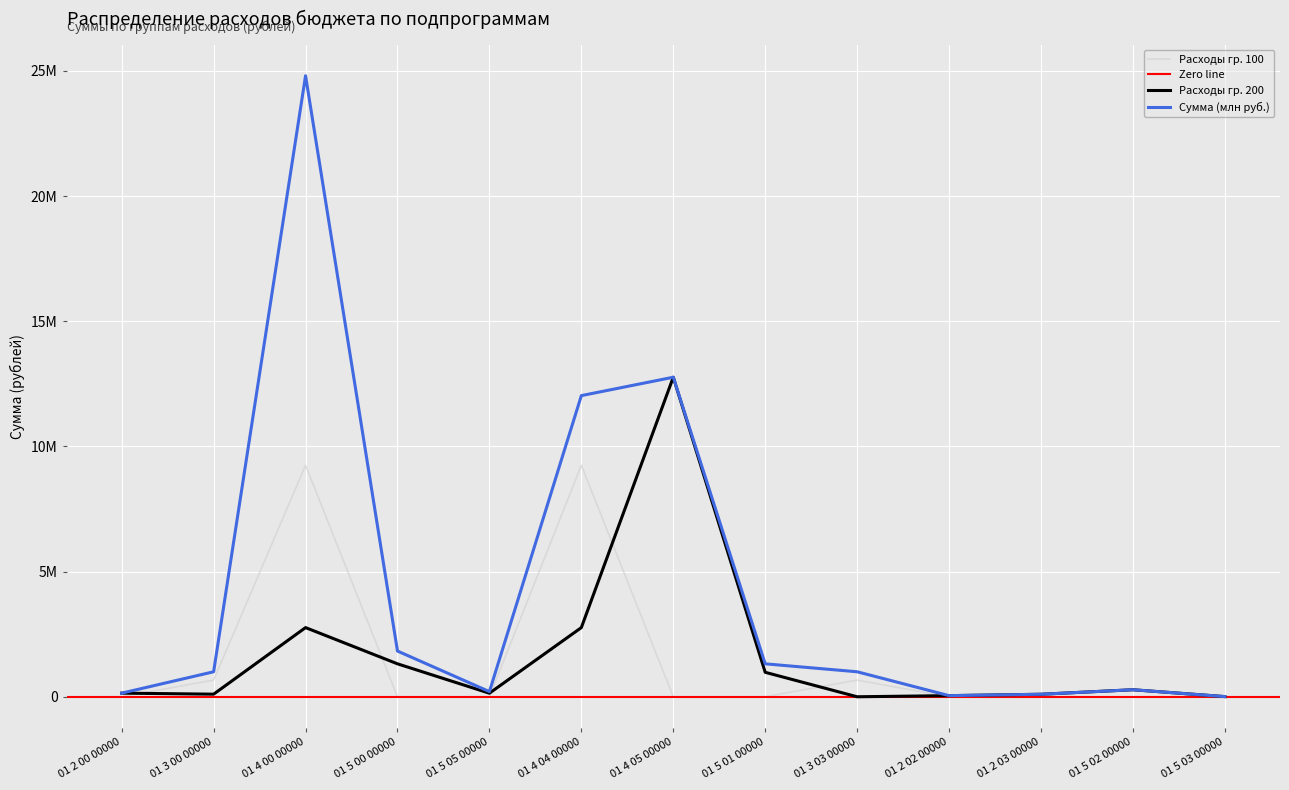

At which category does Расходы гр. 100 reach its first local peak?

01 4 00 00000